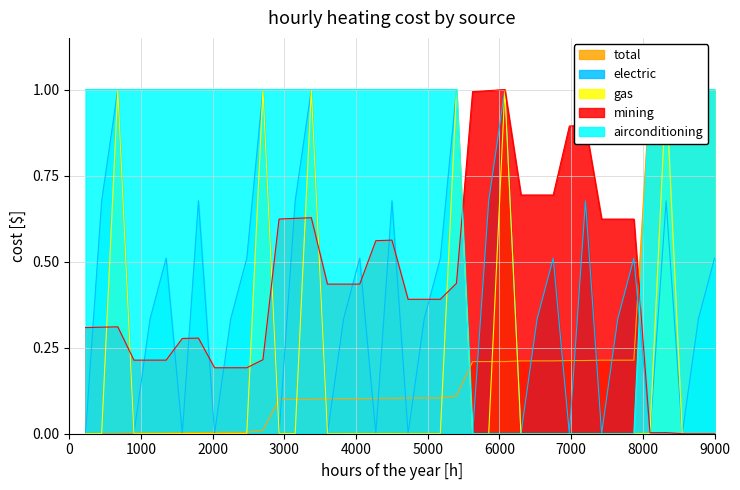

Reading right to left, transcribe all the data shown in this chart.

total: 1.0	1.0	1.0	1.0	1.0	0.2	0.2	0.2	0.2	0.2	0.2	0.2	0.2	0.2	0.2	0.2	0.1	0.1	0.1	0.1	0.1	0.1	0.1	0.1	0.1	0.1	0.1	0.1	0.0	0.0	0.0	0.0	0.0	0.0	0.0	0.0	0.0	0.0	0.0	0.0
electric: 0.5	0.3	0.0	0.7	0.0	0.5	0.3	0.0	0.7	0.0	0.5	0.3	0.0	1.0	0.7	0.0	1.0	0.5	0.3	0.0	0.7	0.0	0.5	0.3	0.0	1.0	0.7	0.0	1.0	0.5	0.3	0.0	0.7	0.0	0.5	0.3	0.0	1.0	0.7	0.0
gas: 0.0	0.0	0.0	1.0	0.0	0.0	0.0	0.0	0.0	0.0	0.0	0.0	0.0	1.0	0.0	0.0	1.0	0.0	0.0	0.0	0.0	0.0	0.0	0.0	0.0	1.0	0.0	0.0	1.0	0.0	0.0	0.0	0.0	0.0	0.0	0.0	0.0	1.0	0.0	0.0
mining: 0.0	0.0	0.0	0.0	0.0	0.6	0.6	0.6	0.9	0.9	0.7	0.7	0.7	1.0	1.0	1.0	0.4	0.4	0.4	0.4	0.6	0.6	0.4	0.4	0.4	0.6	0.6	0.6	0.2	0.2	0.2	0.2	0.3	0.3	0.2	0.2	0.2	0.3	0.3	0.3
airconditioning: 1.0	1.0	1.0	1.0	1.0	0.0	0.0	0.0	0.0	0.0	0.0	0.0	0.0	0.0	0.0	0.0	1.0	1.0	1.0	1.0	1.0	1.0	1.0	1.0	1.0	1.0	1.0	1.0	1.0	1.0	1.0	1.0	1.0	1.0	1.0	1.0	1.0	1.0	1.0	1.0